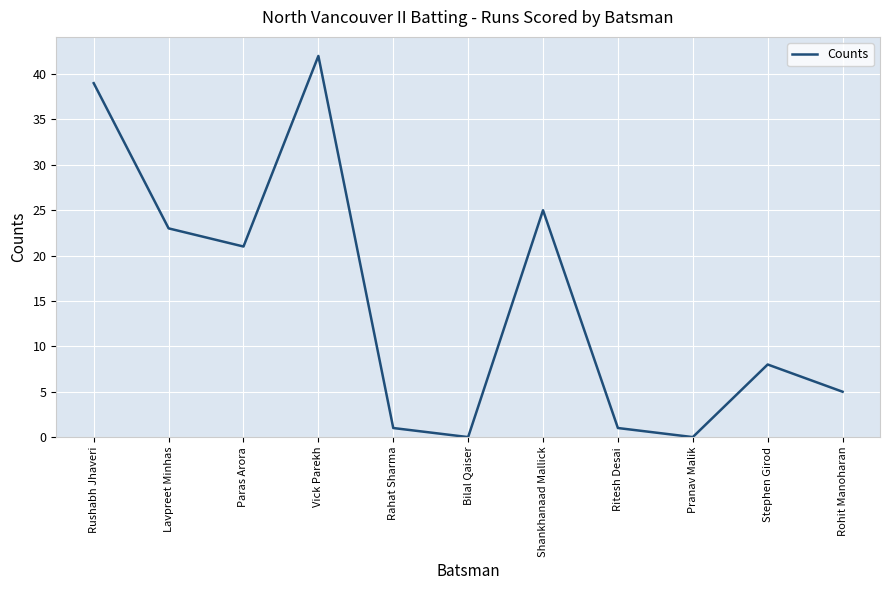

What position from the right is Rahat Sharma?

7